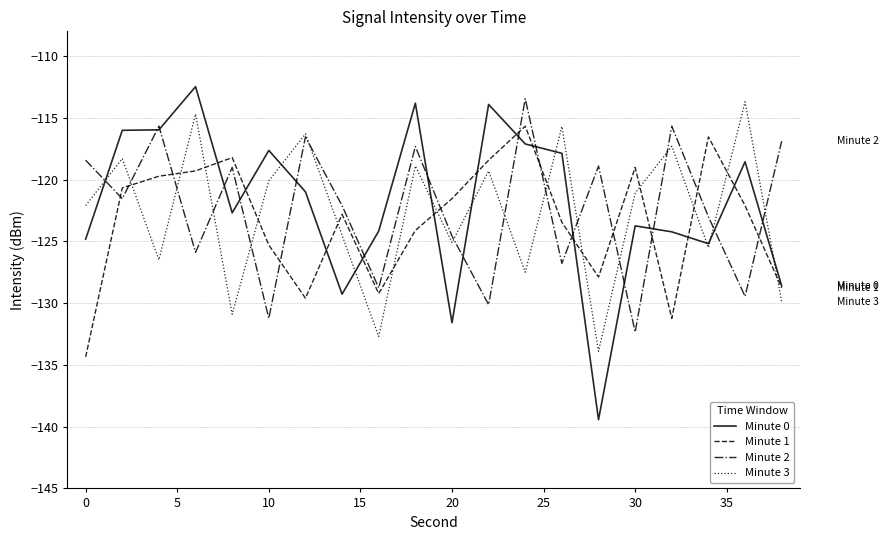

What are all the series names shown in the legend?

Minute 0, Minute 1, Minute 2, Minute 3